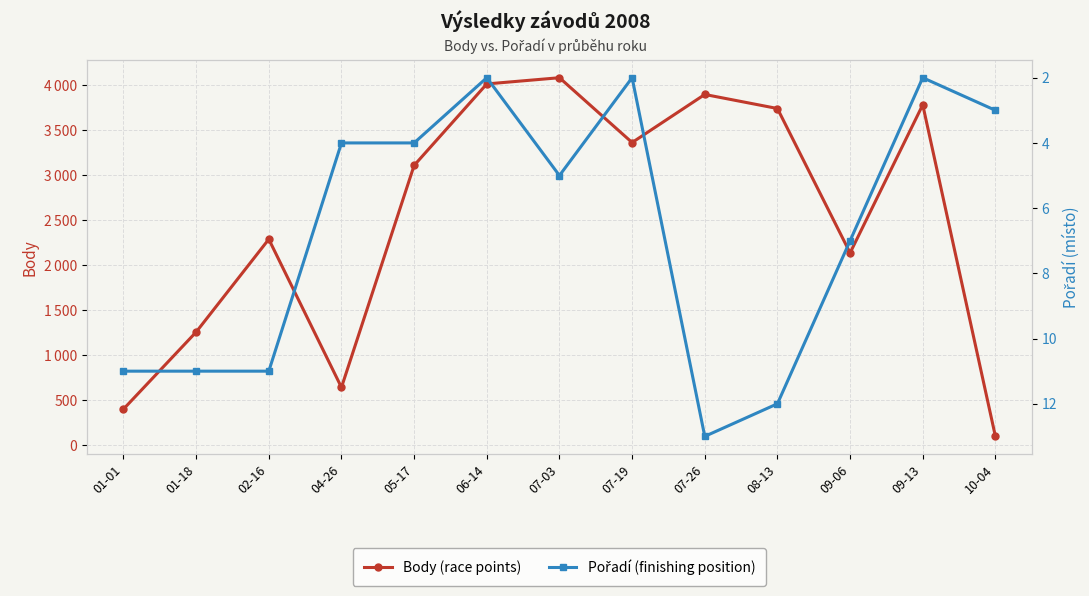

Which category has the lowest value in the Pořadí (finishing position) series?

06-14